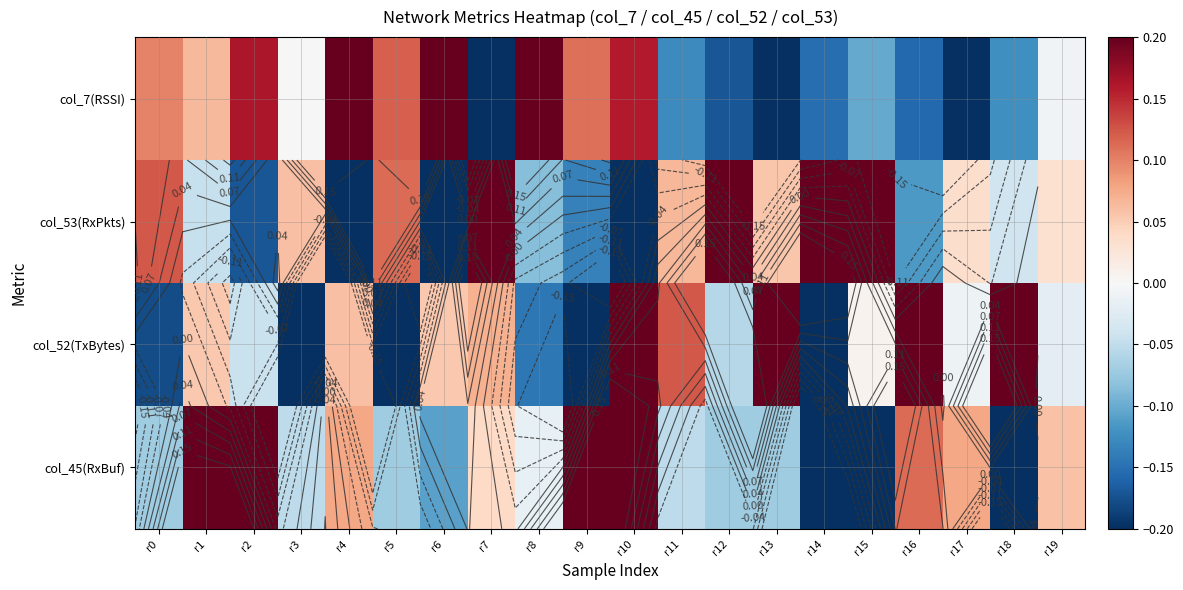

At which category does the chart reach its peak across all series?

r18